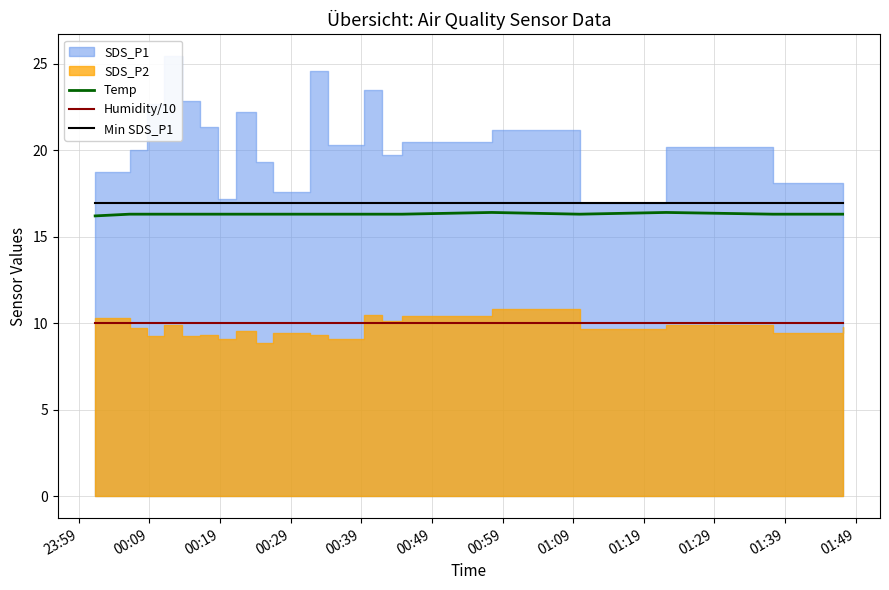

True or false: Min SDS_P1 has more than 2 points higher than both neighbors.

False